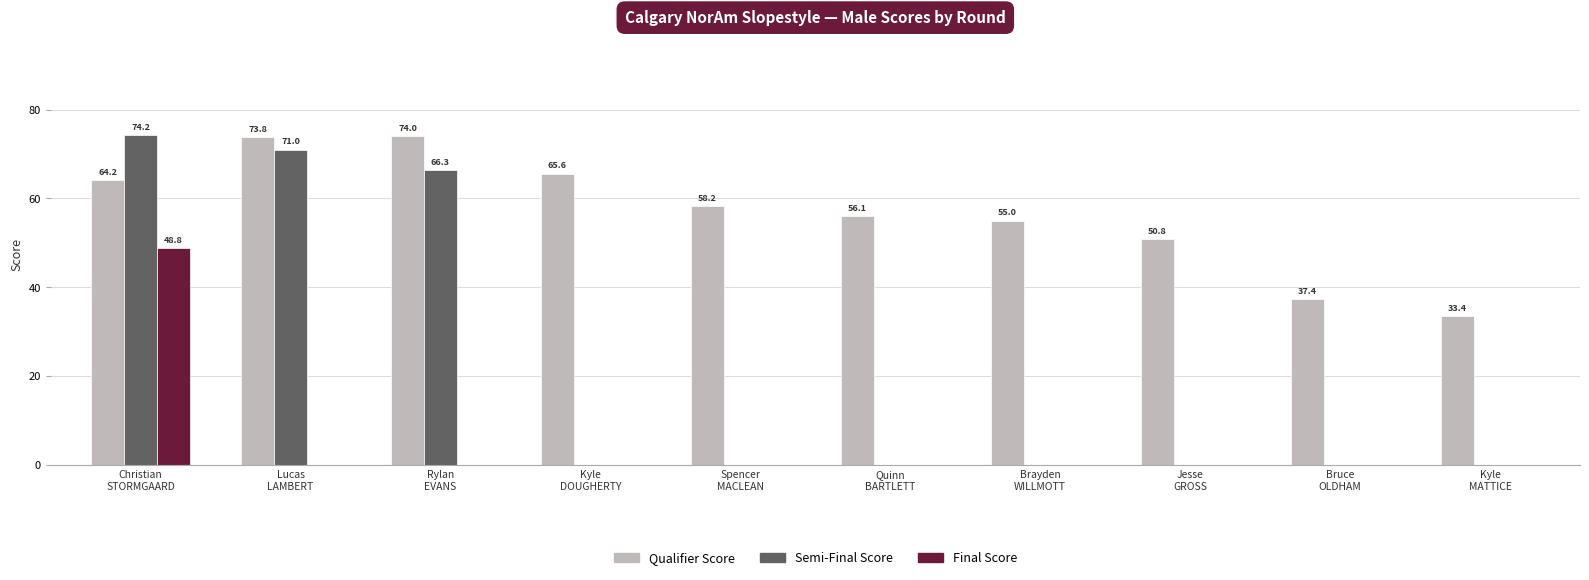

Which series has the largest total across all categories?

Qualifier Score